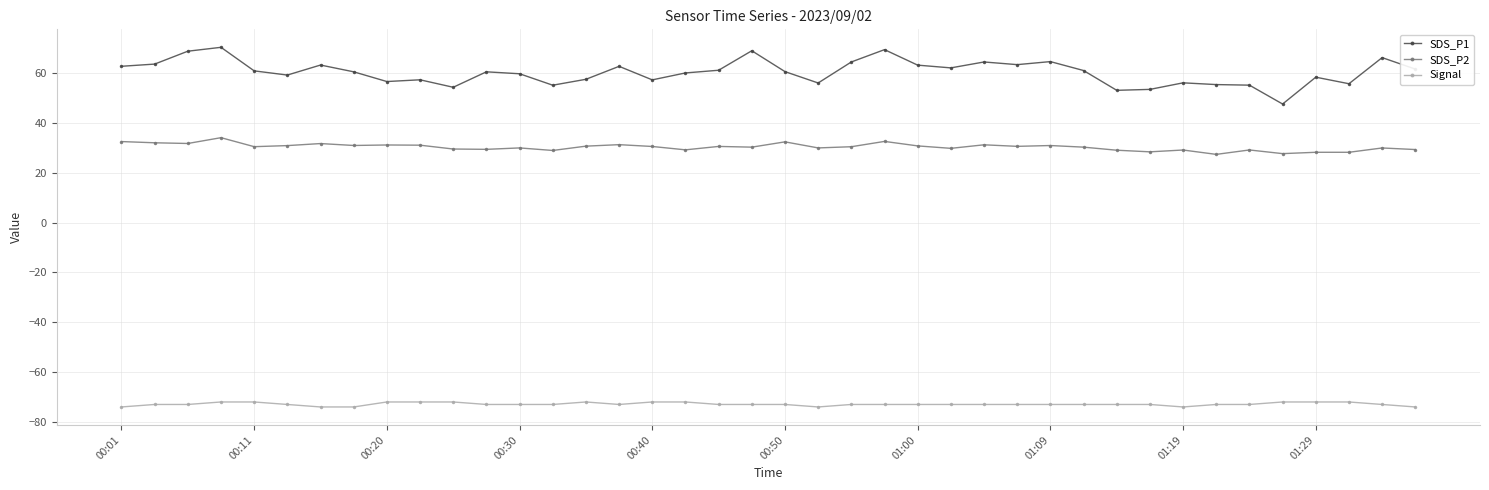

In SDS_P1, how many points are higher than both neighbors (excluding endpoints)?

12